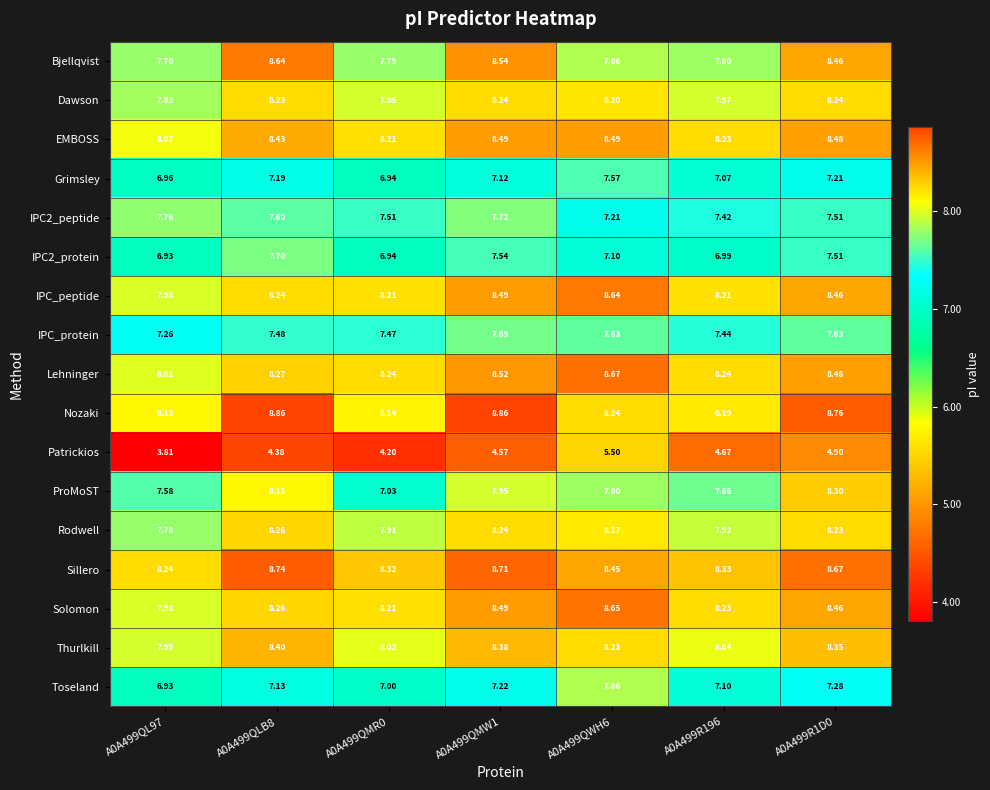

Between A0A499QMR0 and A0A499QMW1, which series saw the biggest shift?

ProMoST